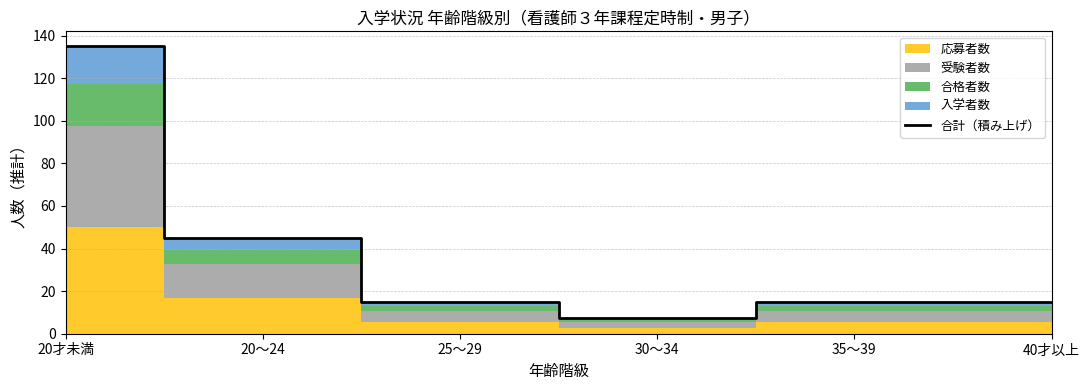

Reading left to right, what are all the values shown in this chart?

135.2	45.1	15.0	7.5	15.0	15.0